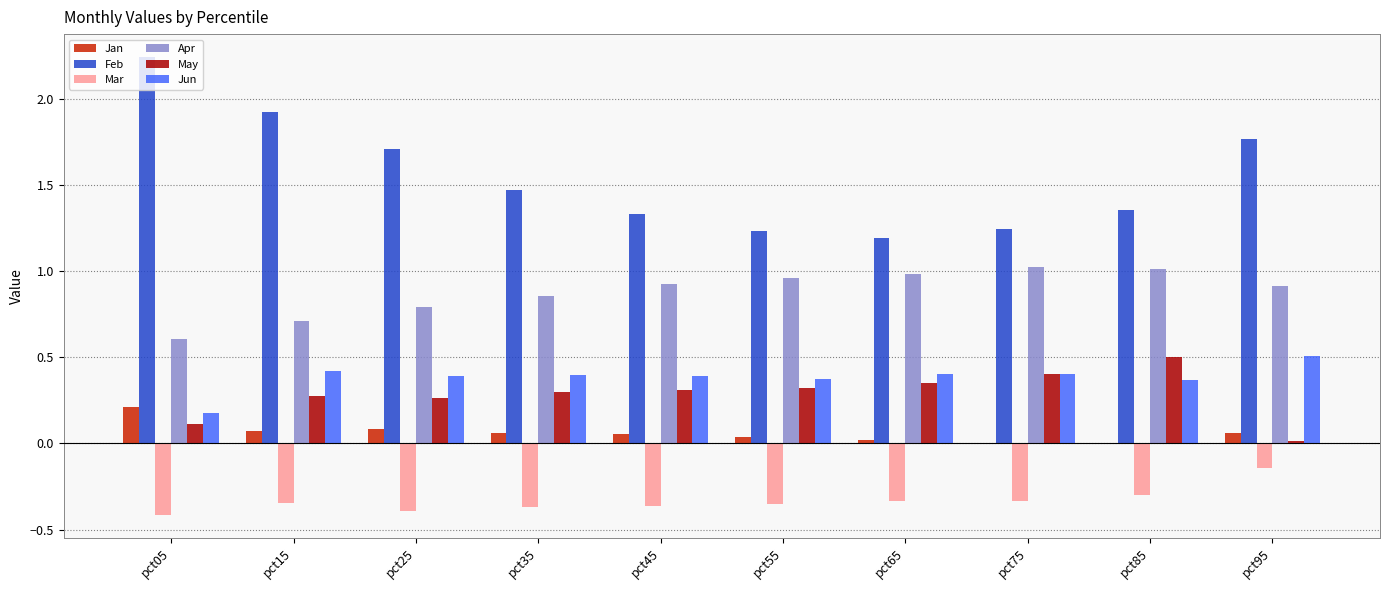

Between pct25 and pct45, which series saw the biggest shift?

Feb